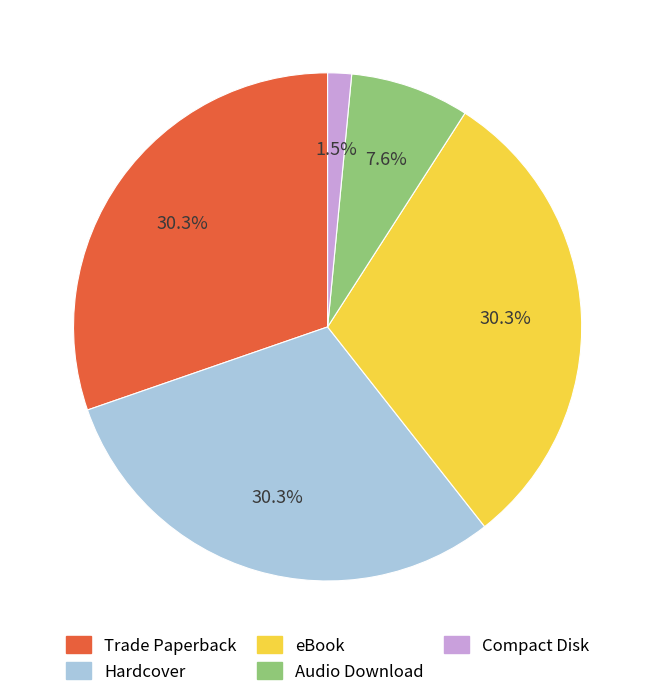

Is Audio Download the majority of the pie?

No